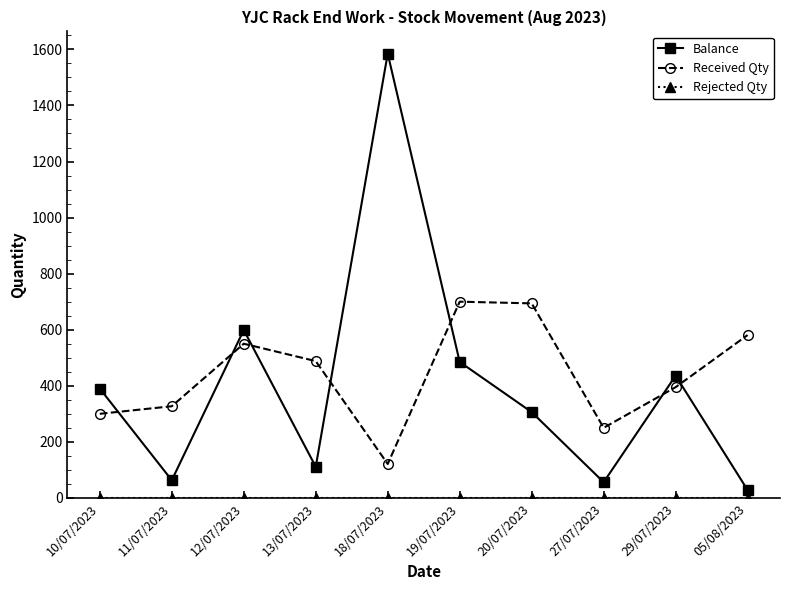

Which series has the widest spread of values?

Balance